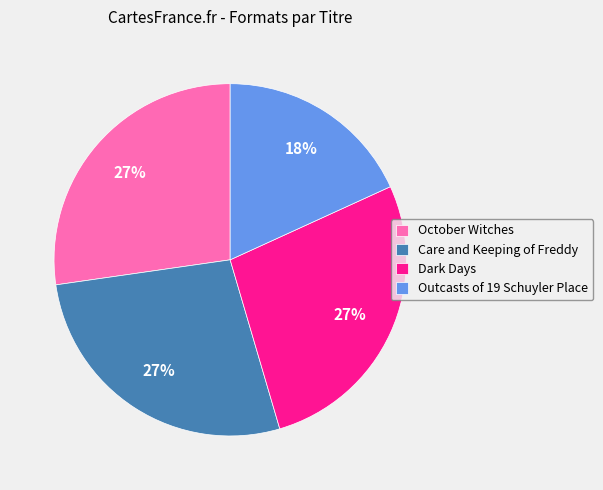

To the nearest percent, what is the average slice percentage?

25%